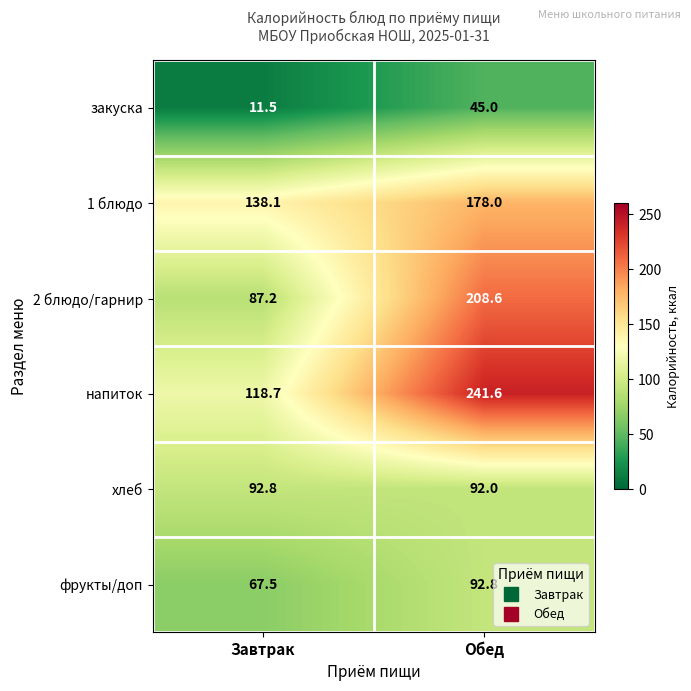

At which category is the sum across all series the highest?

Обед